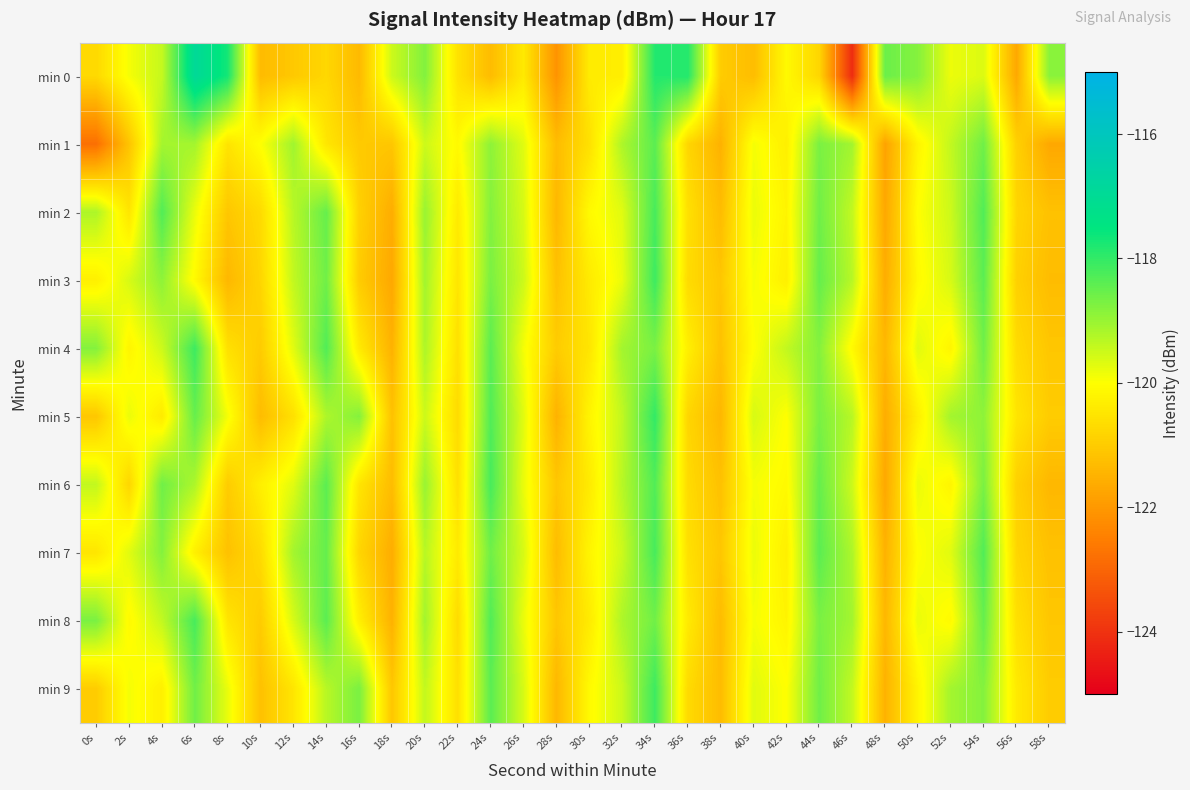

Reading left to right, transcribe all the data shown in this chart.

min 0: 0s=-120.7	2s=-119.9	4s=-119.4	6s=-116.9	8s=-117.7	10s=-121.3	12s=-121.1	14s=-120.8	16s=-121.4	18s=-119.5	20s=-118.8	22s=-120.6	24s=-121.3	26s=-120.4	28s=-122.1	30s=-120.4	32s=-120.3	34s=-117.9	36s=-117.9	38s=-121.0	40s=-121.3	42s=-120.1	44s=-120.8	46s=-124.1	48s=-118.5	50s=-118.8	52s=-119.8	54s=-119.7	56s=-121.7	58s=-118.9
min 1: 0s=-122.8	2s=-121.2	4s=-119.1	6s=-119.1	8s=-120.5	10s=-120.0	12s=-119.1	14s=-120.5	16s=-121.0	18s=-121.1	20s=-119.5	22s=-120.1	24s=-118.9	26s=-119.7	28s=-121.3	30s=-120.6	32s=-119.2	34s=-118.4	36s=-120.8	38s=-121.5	40s=-119.9	42s=-120.3	44s=-118.7	46s=-119.1	48s=-121.8	50s=-120.2	52s=-119.4	54s=-118.6	56s=-120.9	58s=-121.7
min 2: 0s=-119.2	2s=-120.5	4s=-118.3	6s=-119.8	8s=-121.1	10s=-120.7	12s=-119.3	14s=-118.5	16s=-120.9	18s=-121.6	20s=-119.0	22s=-120.4	24s=-118.8	26s=-119.6	28s=-121.4	30s=-120.1	32s=-119.7	34s=-118.2	36s=-120.6	38s=-121.3	40s=-119.8	42s=-120.2	44s=-118.6	46s=-119.4	48s=-121.7	50s=-120.0	52s=-119.5	54s=-118.3	56s=-120.8	58s=-121.2
min 3: 0s=-120.3	2s=-119.6	4s=-118.9	6s=-120.1	8s=-121.4	10s=-120.8	12s=-119.4	14s=-118.6	16s=-121.0	18s=-121.7	20s=-119.1	22s=-120.5	24s=-118.7	26s=-119.5	28s=-121.2	30s=-120.4	32s=-119.8	34s=-118.1	36s=-120.7	38s=-121.1	40s=-119.9	42s=-120.3	44s=-118.5	46s=-119.3	48s=-121.6	50s=-120.1	52s=-119.6	54s=-118.4	56s=-120.9	58s=-121.3
min 4: 0s=-118.8	2s=-120.2	4s=-119.5	6s=-118.1	8s=-120.6	10s=-121.0	12s=-119.7	14s=-118.3	16s=-120.4	18s=-121.5	20s=-119.2	22s=-120.6	24s=-118.4	26s=-119.9	28s=-121.0	30s=-120.5	32s=-119.1	34s=-118.7	36s=-120.3	38s=-121.2	40s=-120.0	42s=-119.4	44s=-118.8	46s=-120.1	48s=-121.4	50s=-119.7	52s=-120.2	54s=-118.6	56s=-120.7	58s=-121.1
min 5: 0s=-121.1	2s=-119.8	4s=-120.4	6s=-118.5	8s=-119.9	10s=-121.3	12s=-120.6	14s=-119.2	16s=-118.8	18s=-121.2	20s=-119.5	22s=-120.7	24s=-118.3	26s=-119.7	28s=-121.5	30s=-120.2	32s=-119.4	34s=-118.0	36s=-120.8	38s=-121.4	40s=-119.6	42s=-120.0	44s=-118.7	46s=-119.3	48s=-121.6	50s=-120.3	52s=-119.1	54s=-118.9	56s=-120.5	58s=-121.0
min 6: 0s=-119.4	2s=-120.8	4s=-118.6	6s=-119.2	8s=-121.0	10s=-120.3	12s=-119.7	14s=-118.4	16s=-120.5	18s=-121.3	20s=-119.0	22s=-120.6	24s=-118.2	26s=-119.8	28s=-121.1	30s=-120.4	32s=-119.3	34s=-118.3	36s=-120.7	38s=-121.2	40s=-119.9	42s=-120.1	44s=-118.5	46s=-119.5	48s=-121.7	50s=-119.8	52s=-120.2	54s=-118.7	56s=-120.9	58s=-121.4
min 7: 0s=-120.5	2s=-119.7	4s=-118.8	6s=-120.3	8s=-121.2	10s=-120.7	12s=-119.1	14s=-118.5	16s=-120.8	18s=-121.6	20s=-119.3	22s=-120.4	24s=-118.6	26s=-119.6	28s=-121.3	30s=-120.2	32s=-119.5	34s=-118.2	36s=-120.6	38s=-121.1	40s=-119.8	42s=-120.3	44s=-118.4	46s=-119.2	48s=-121.5	50s=-120.0	52s=-119.7	54s=-118.3	56s=-120.8	58s=-121.2
min 8: 0s=-118.7	2s=-120.1	4s=-119.4	6s=-118.2	8s=-120.5	10s=-121.0	12s=-119.6	14s=-118.4	16s=-120.3	18s=-121.5	20s=-119.1	22s=-120.7	24s=-118.3	26s=-119.8	28s=-121.1	30s=-120.4	32s=-119.2	34s=-118.6	36s=-120.4	38s=-121.3	40s=-119.9	42s=-120.2	44s=-118.7	46s=-119.1	48s=-121.4	50s=-119.8	52s=-120.1	54s=-118.5	56s=-120.6	58s=-121.1
min 9: 0s=-121.0	2s=-119.9	4s=-120.3	6s=-118.6	8s=-119.8	10s=-121.2	12s=-120.5	14s=-119.3	16s=-118.7	18s=-121.1	20s=-119.4	22s=-120.6	24s=-118.4	26s=-119.6	28s=-121.4	30s=-120.1	32s=-119.5	34s=-118.1	36s=-120.7	38s=-121.3	40s=-119.7	42s=-120.0	44s=-118.6	46s=-119.4	48s=-121.5	50s=-120.2	52s=-119.1	54s=-118.8	56s=-120.4	58s=-121.0